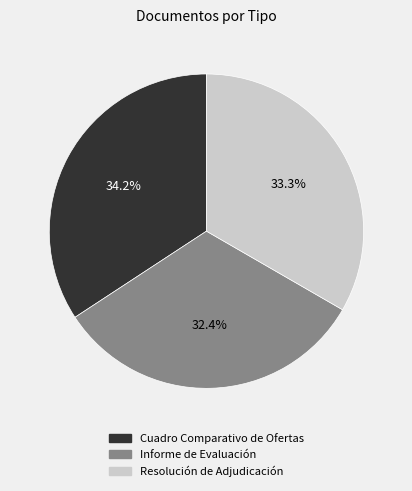

Is Cuadro Comparativo de Ofertas the majority of the pie?

No